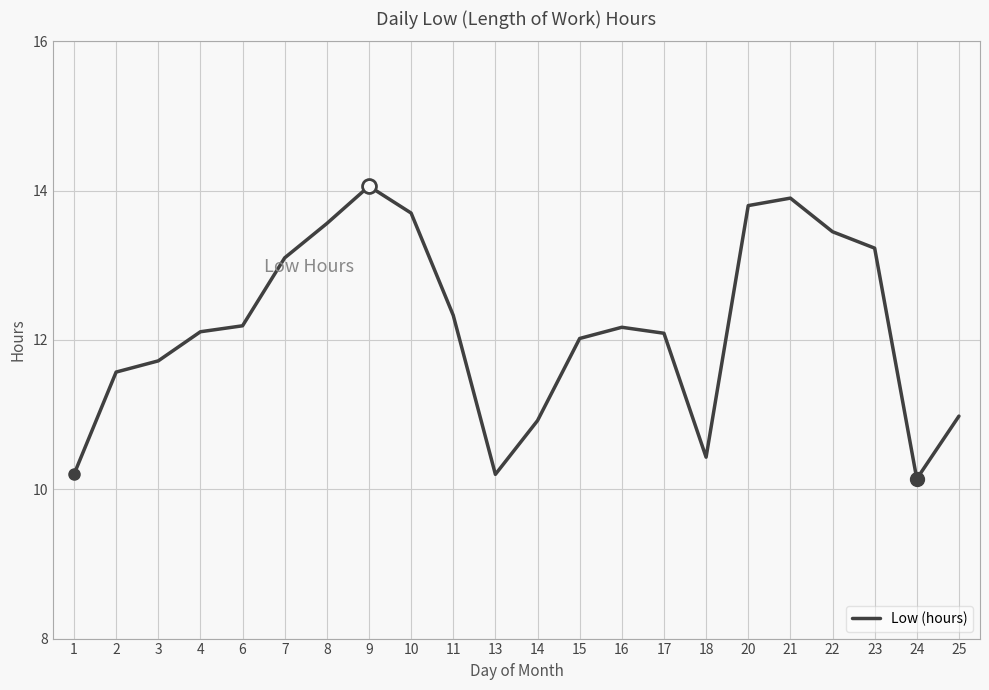

Which label corresponds to the largest value in the chart?

9